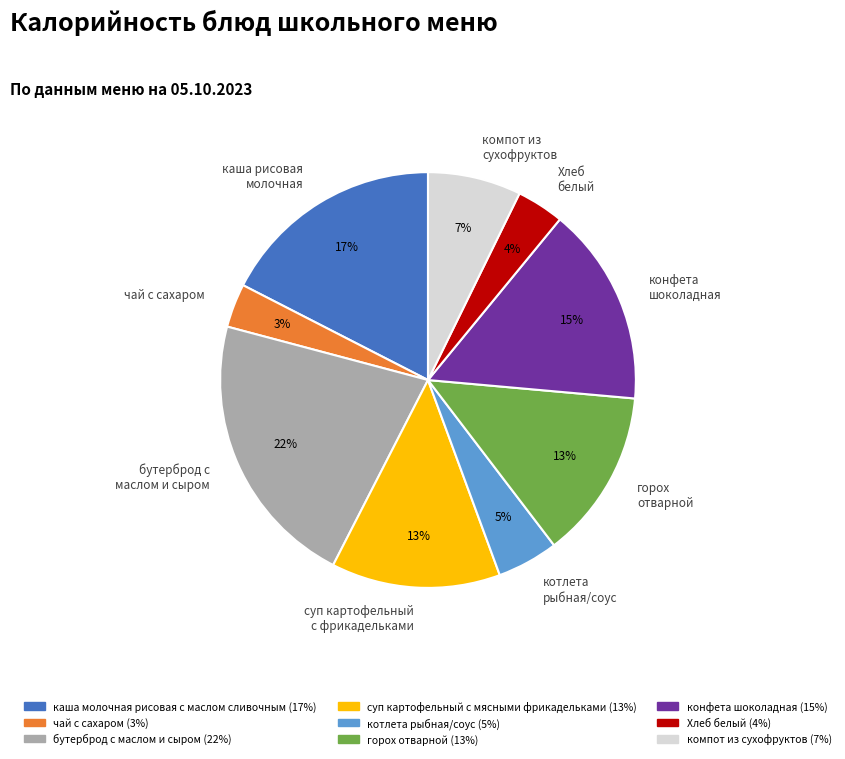

Does any single category account for the majority?

No